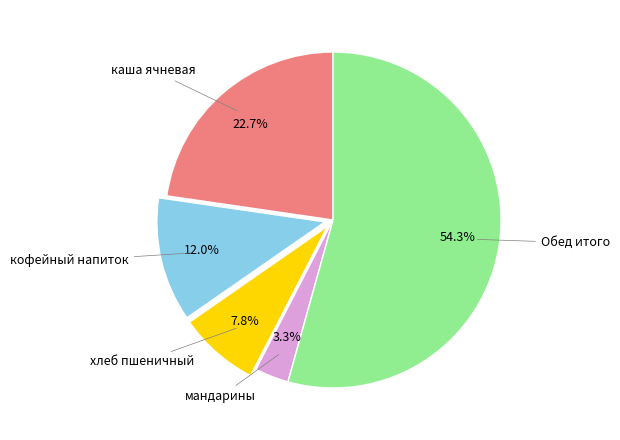

Does any single category account for the majority?

Yes